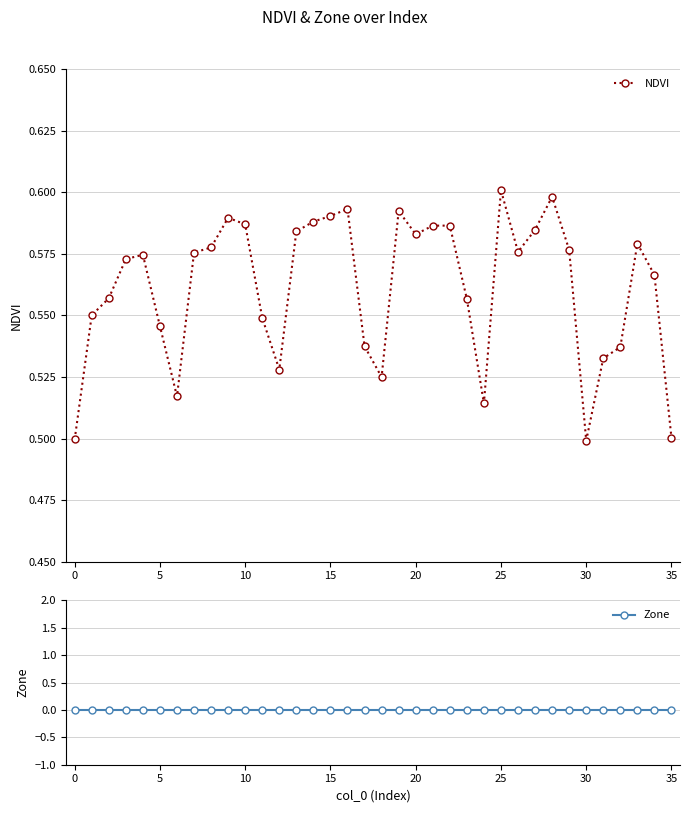

How many NDVI values are between 0 and 1?

36